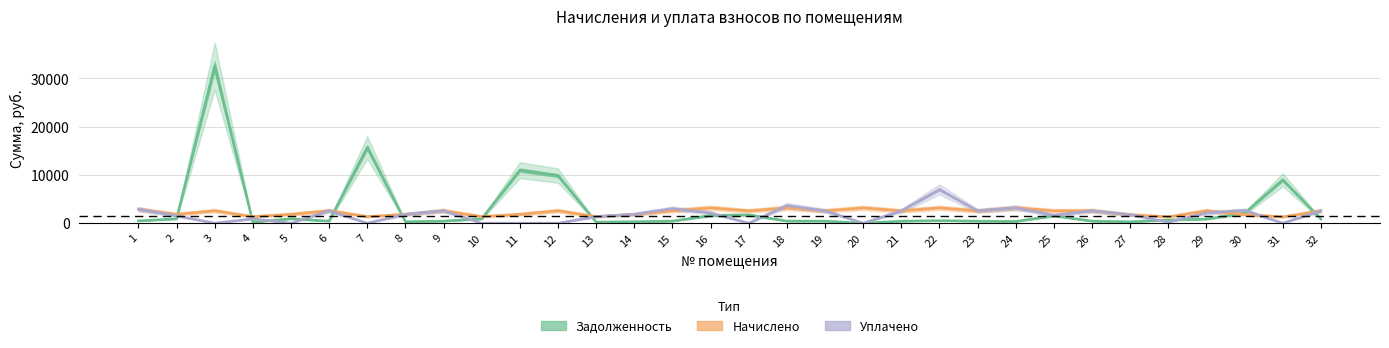

At which category is the sum across all series the highest?

3